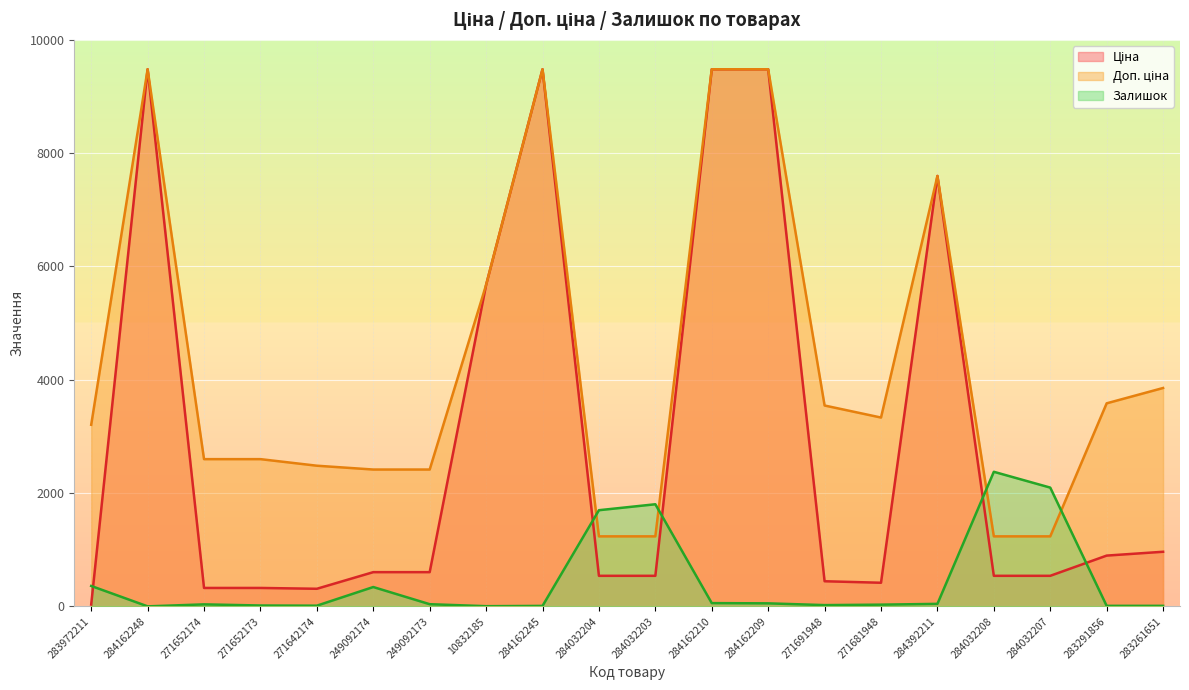

How many values in the Ціна series are below 603?

10